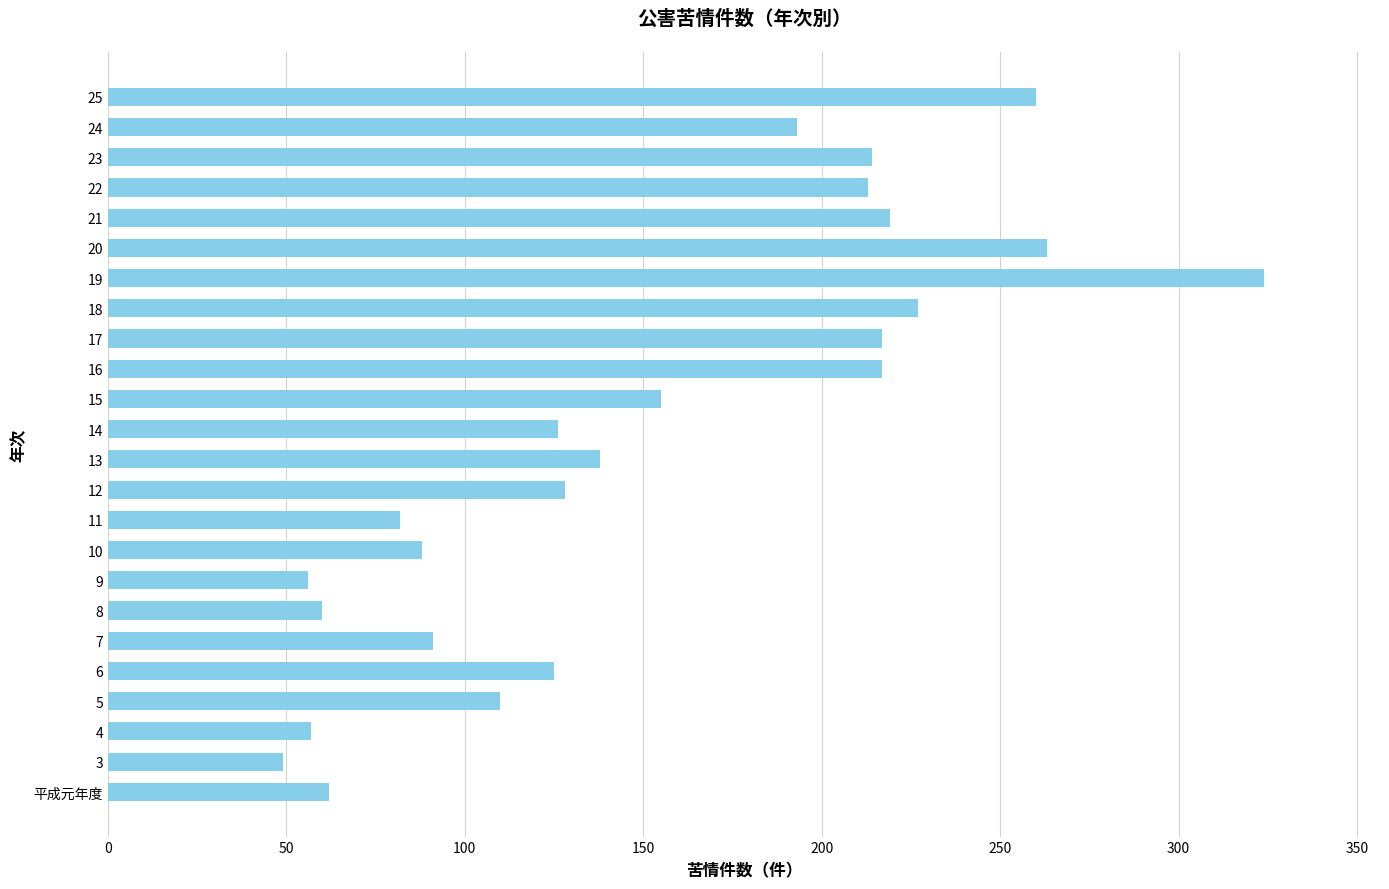

How many values are below 138?

12